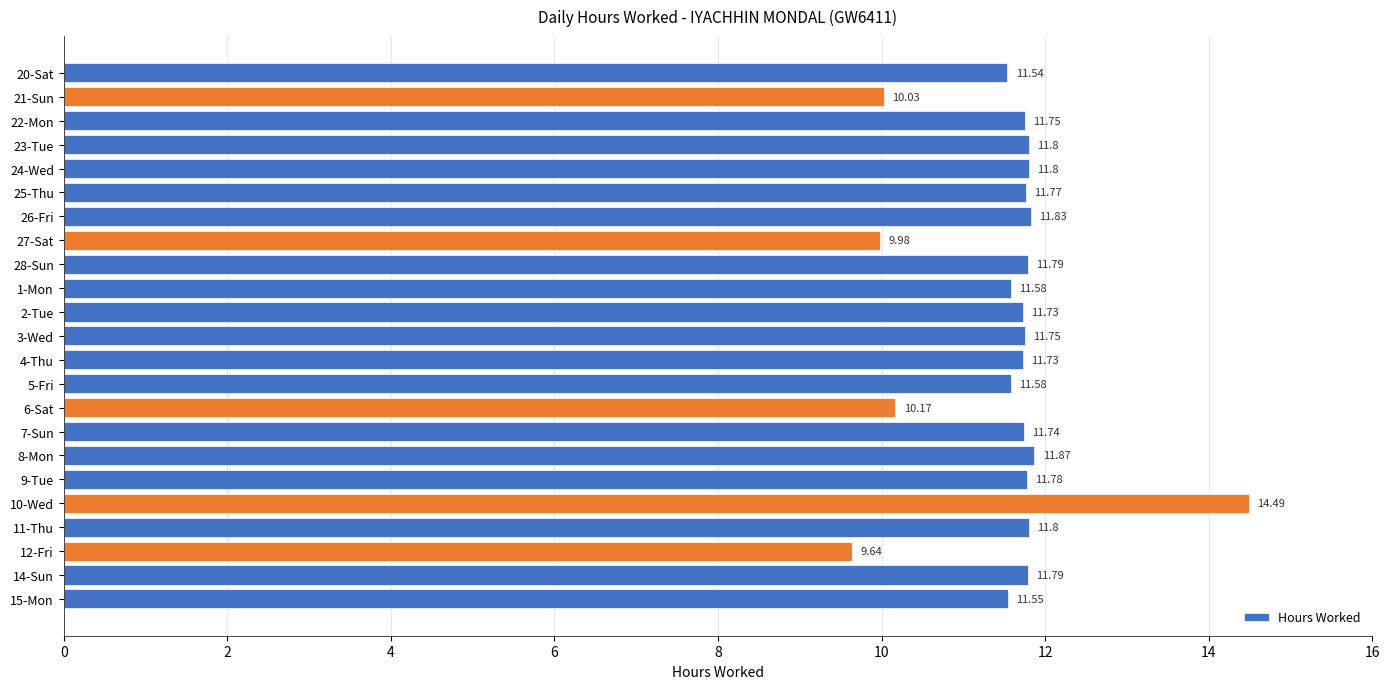

What is the change in value from 26-Fri to 10-Wed?

+2.7